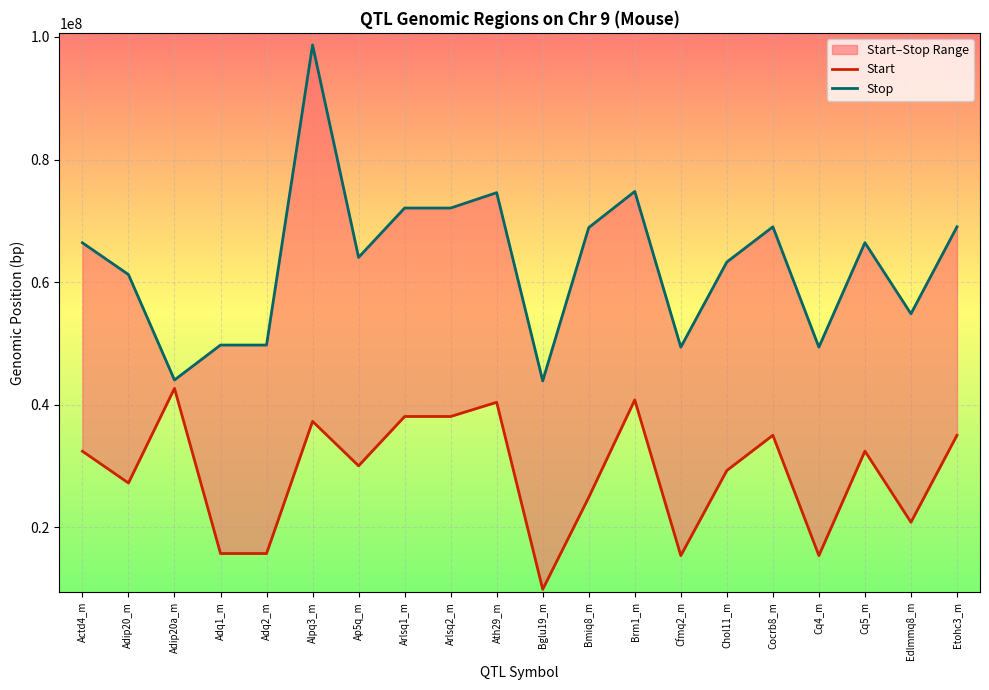

Which series has the largest total across all categories?

Stop